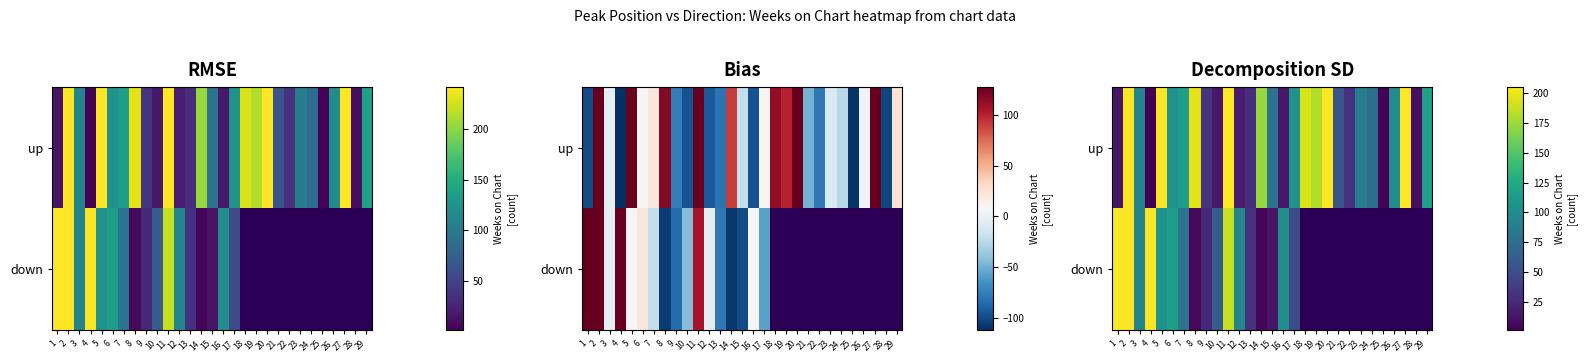

At which label does down reach its peak?

1